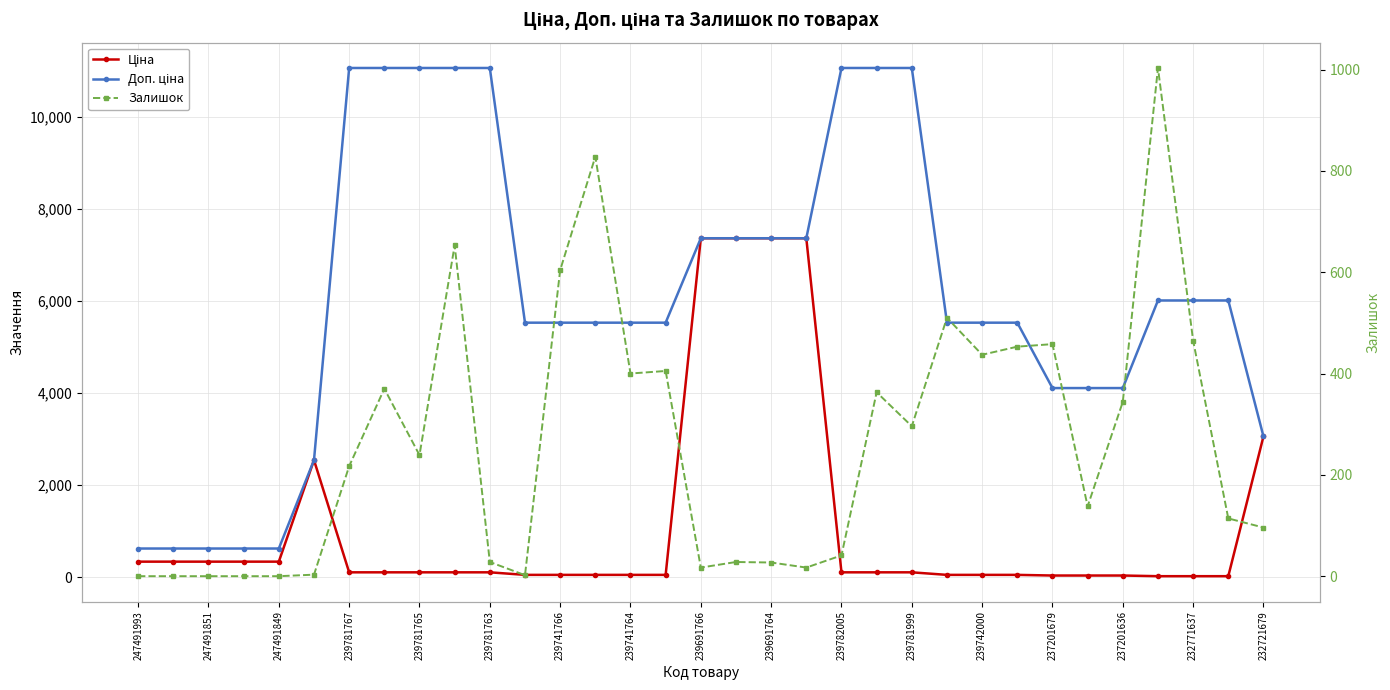

True or false: Доп. ціна and Залишок cross at least once.

False